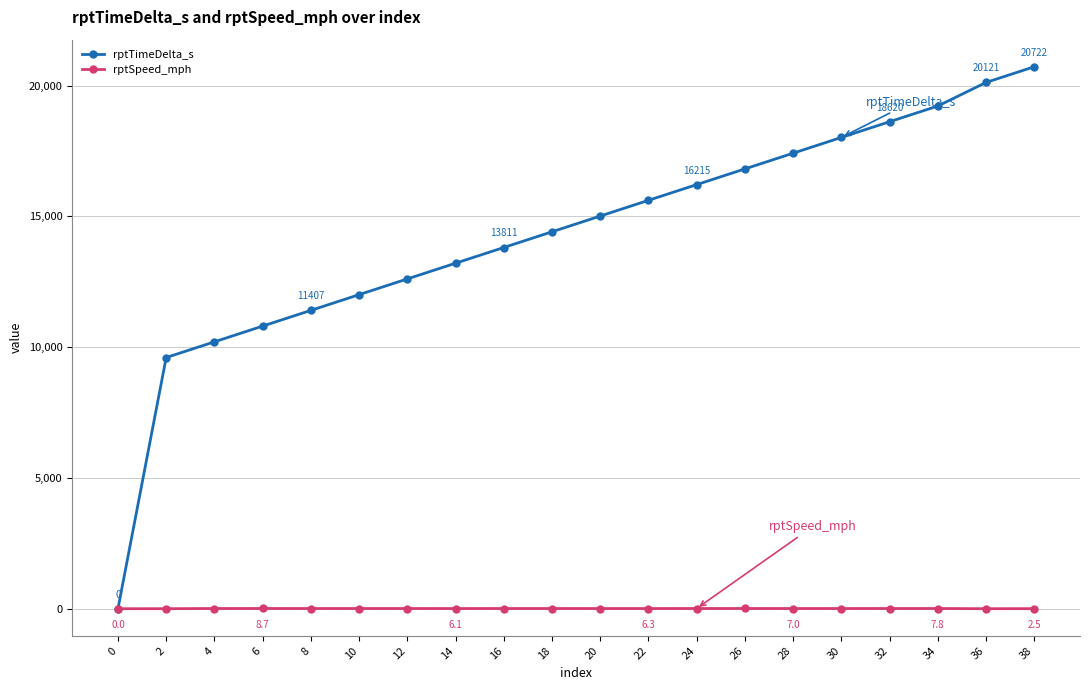

Between 26 and 28, which series saw the biggest shift?

rptTimeDelta_s